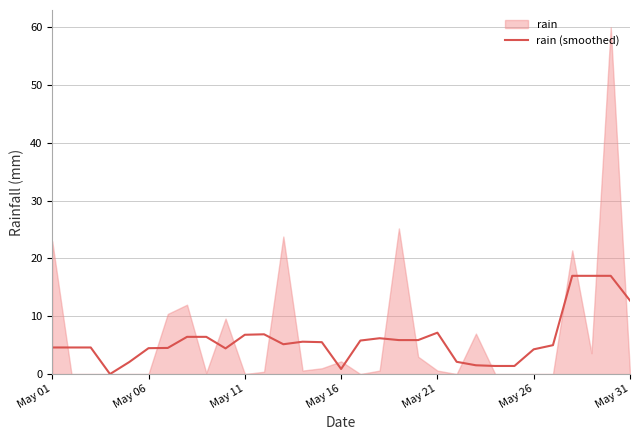

What is the maximum value for rain (smoothed)?

17.0